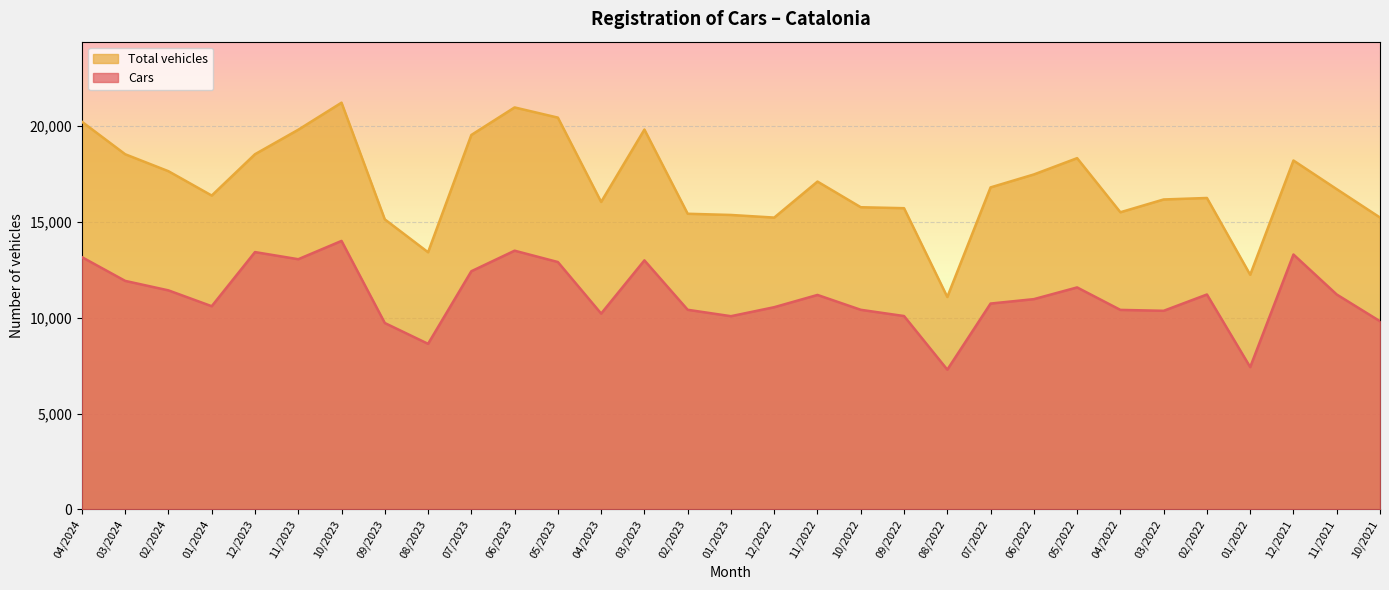

What is the approximate value of Cars at 03/2024, to the nearest 10?

11920